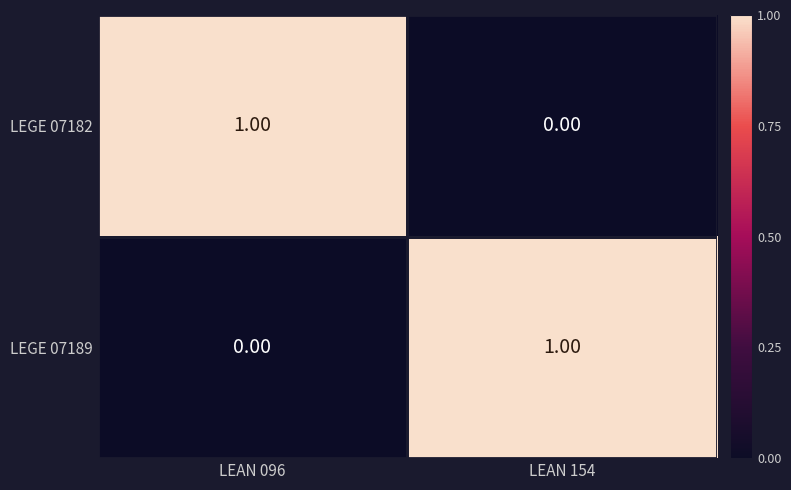

Rank the series at LEAN 154 from lowest to highest value.

LEGE 07182, LEGE 07189